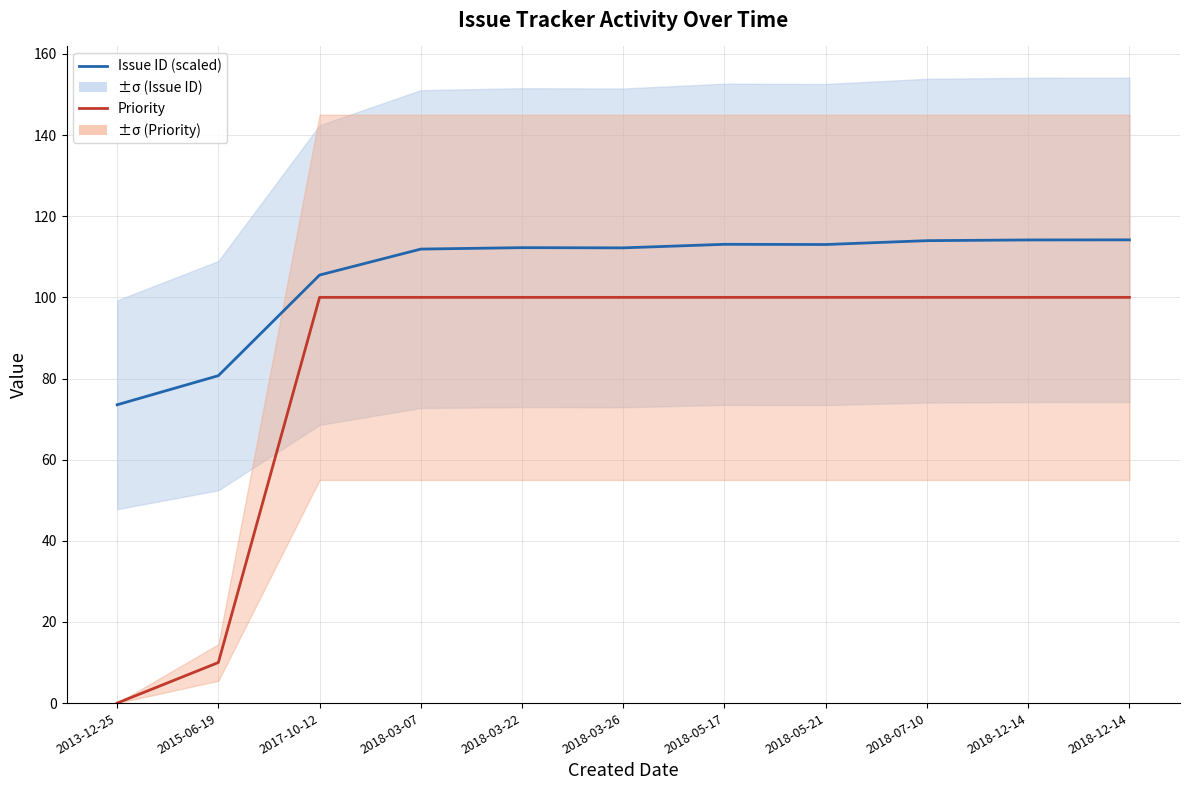

True or false: Issue ID (scaled) and Priority cross at least once.

False